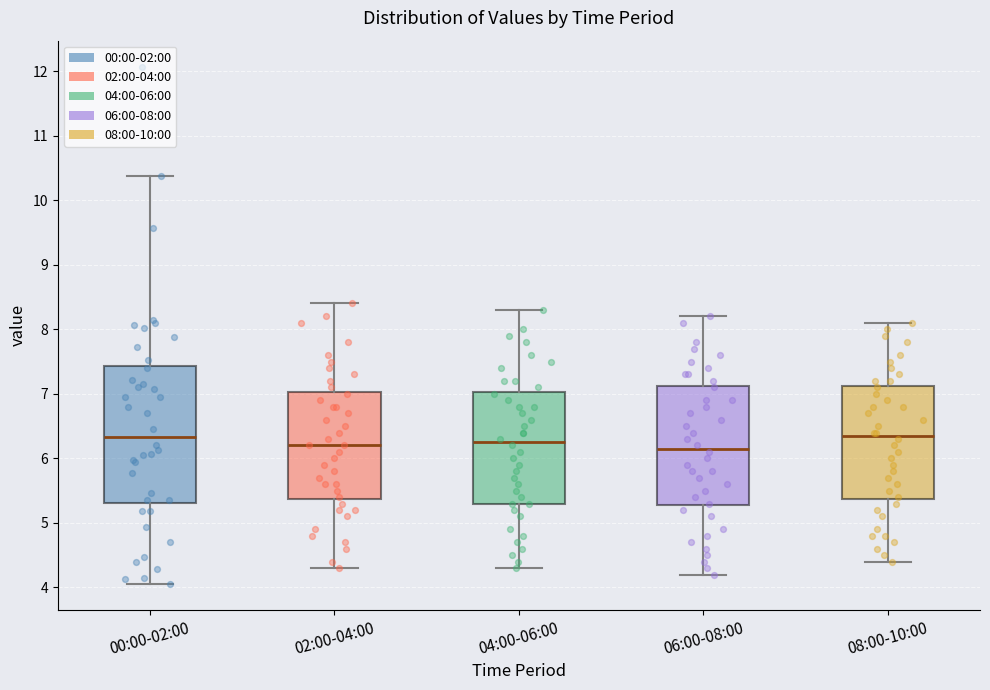

Reading left to right, transcribe this box plot: for each box, give where its median line is, the range the box spans, and where its two whiskers end, as read against the y-axis. The values are not printed on the chart, so give them approximately, as read against the axis.

00:00-02:00: median 6.3, box 5.3 to 7.4, whiskers 4.1 to 10.4
02:00-04:00: median 6.2, box 5.4 to 7.0, whiskers 4.3 to 8.4
04:00-06:00: median 6.3, box 5.3 to 7.0, whiskers 4.3 to 8.3
06:00-08:00: median 6.2, box 5.3 to 7.1, whiskers 4.2 to 8.2
08:00-10:00: median 6.4, box 5.4 to 7.1, whiskers 4.4 to 8.1